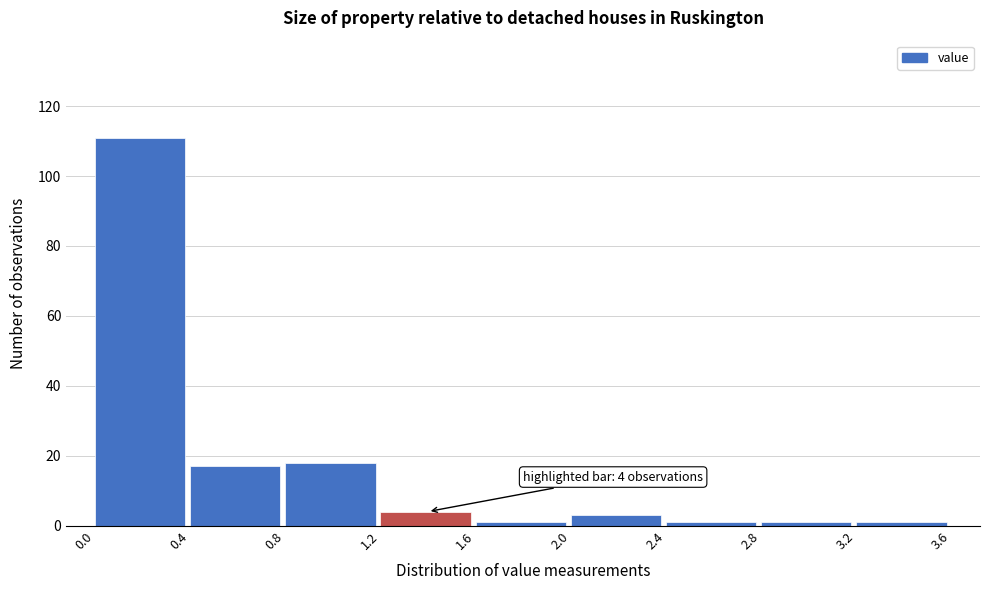

Over which range of the x-axis is the bar tallest?

0.0 to 0.4